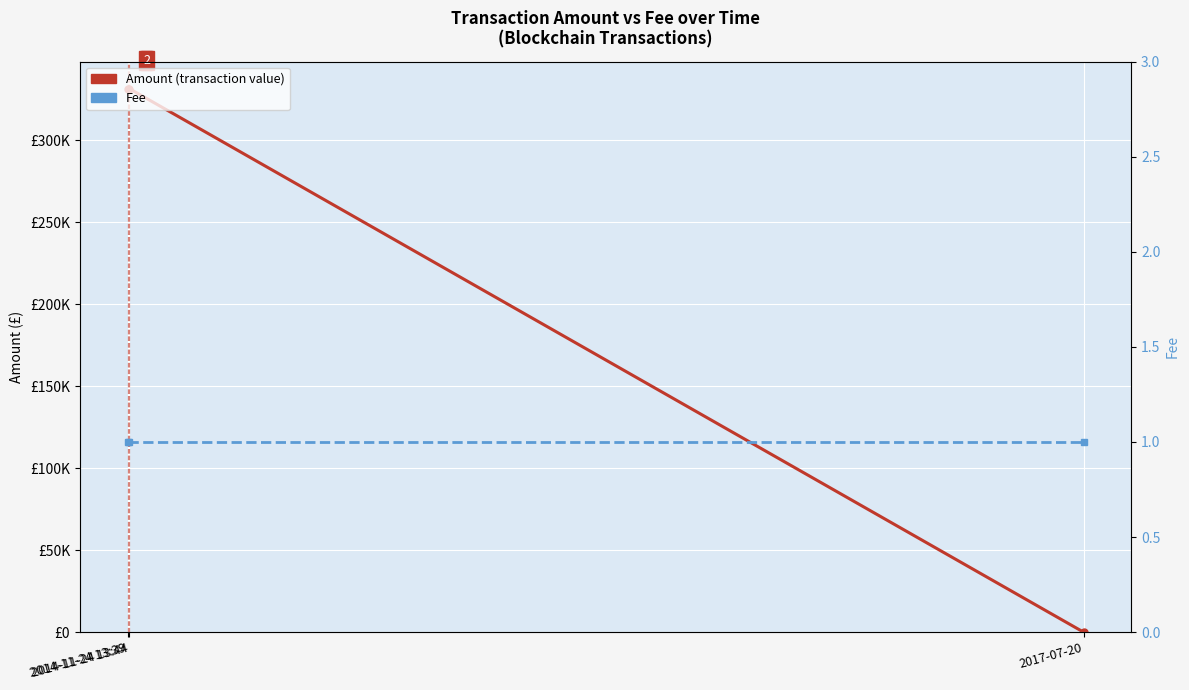

The Amount (transaction value) series shows 558229.2 at 2014-11-24 13:39. True or false?

False